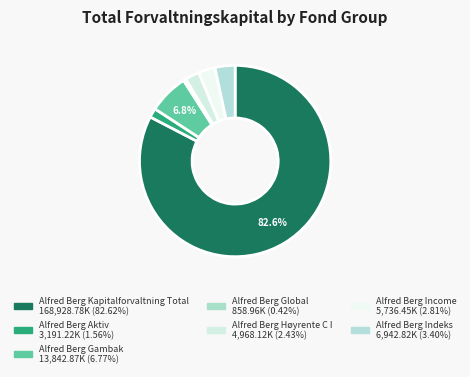

Which category has the biggest portion of the pie?

Alfred Berg Kapitalforvaltning Total